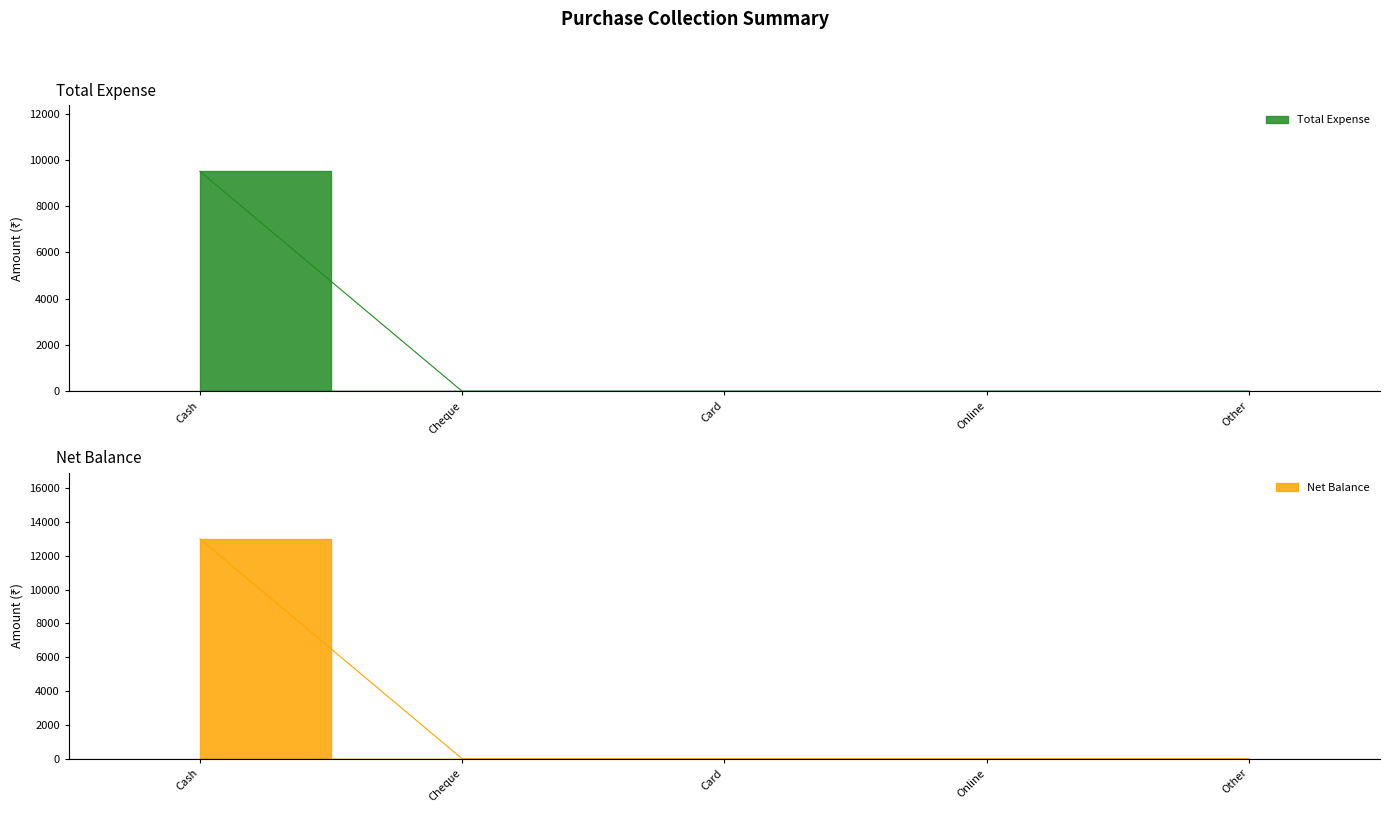

At which category does the chart reach its peak across all series?

Cash